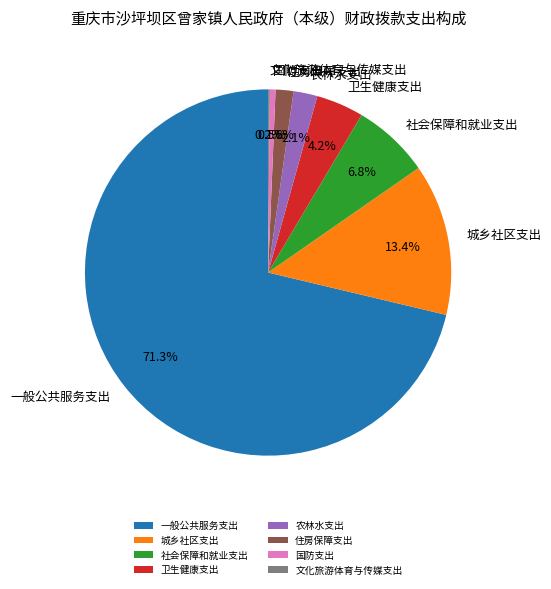

What is the largest slice in the pie chart?

一般公共服务支出